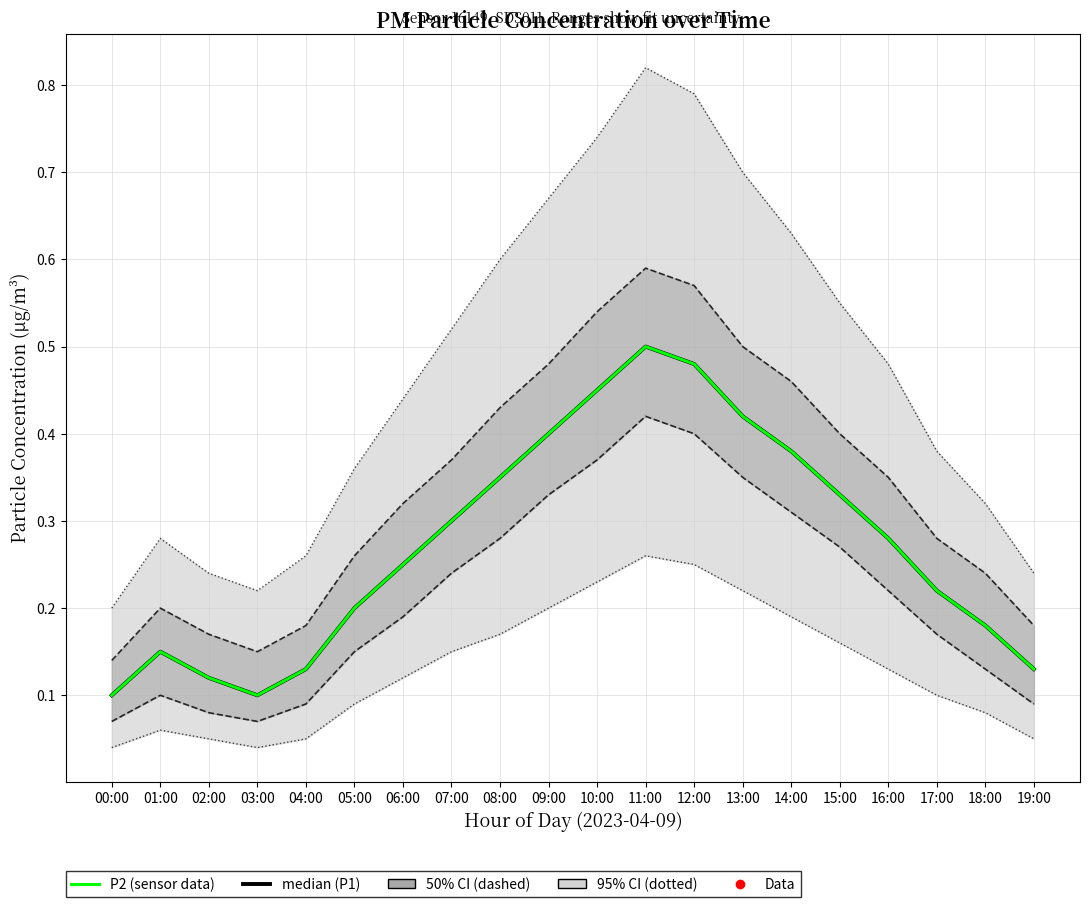

What is the approximate value of median (P1) at 16:00?

0.3